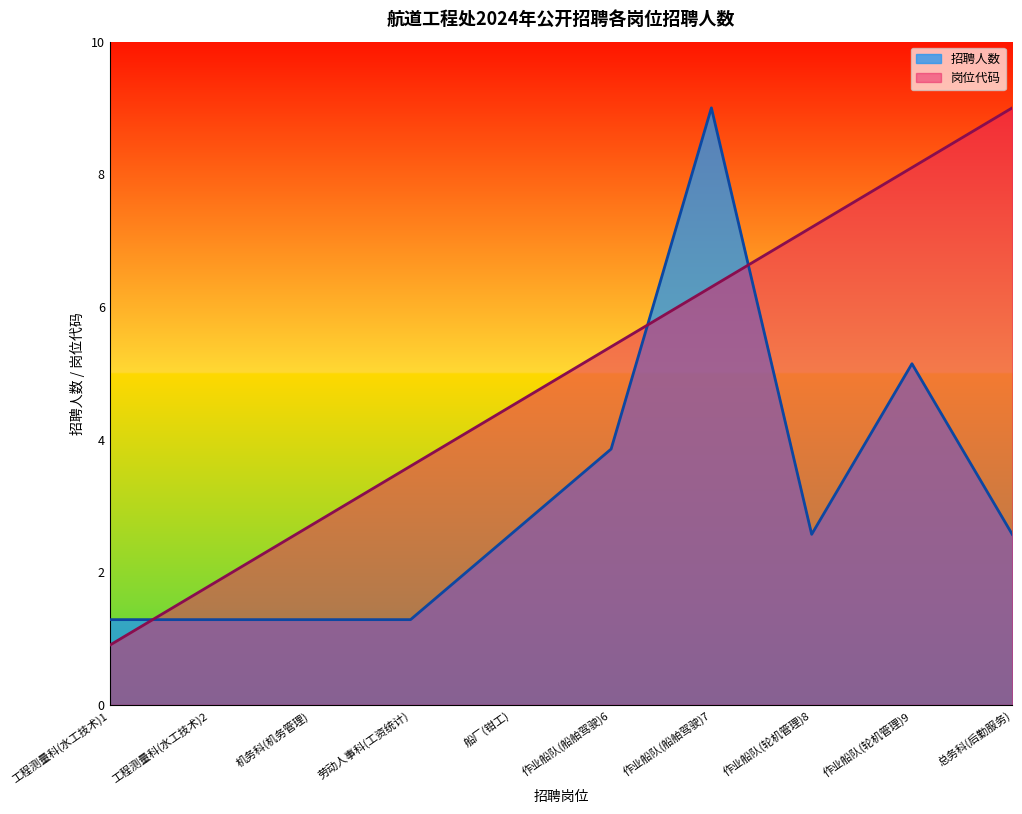

What value does the 招聘人数 series have at 劳动人事科(工资统计)?

1.3